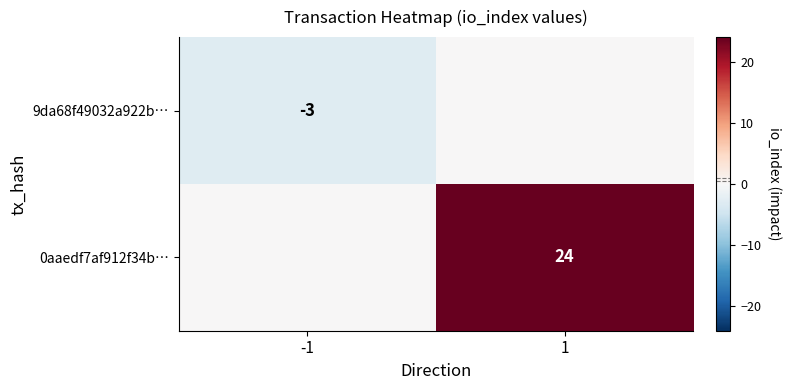

Is the value of 0aaedf7af912f34b… at 1 greater than the value of 9da68f49032a922b… at -1?

Yes